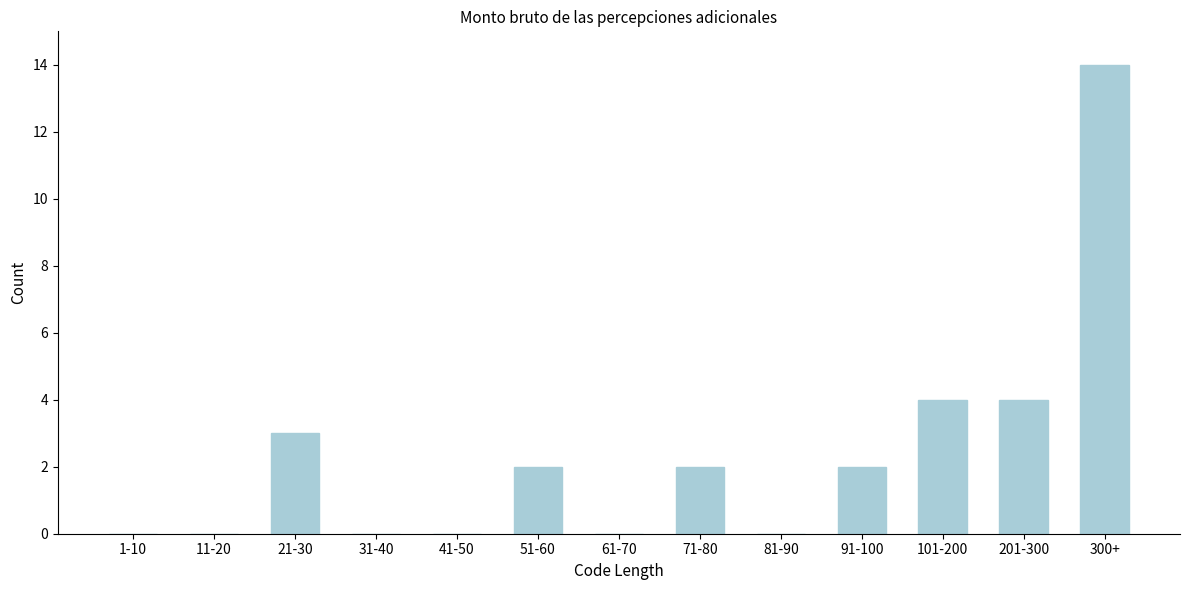

Reading left to right, transcribe all the data shown in this chart.

1-10=0	11-20=0	21-30=3	31-40=0	41-50=0	51-60=2	61-70=0	71-80=2	81-90=0	91-100=2	101-200=4	201-300=4	300+=14